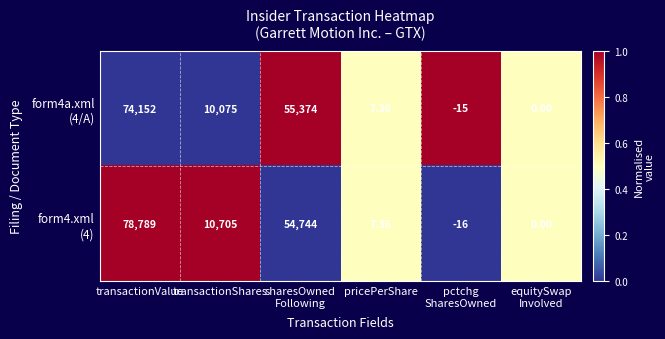

Which label corresponds to the largest value in the chart?

transactionValue